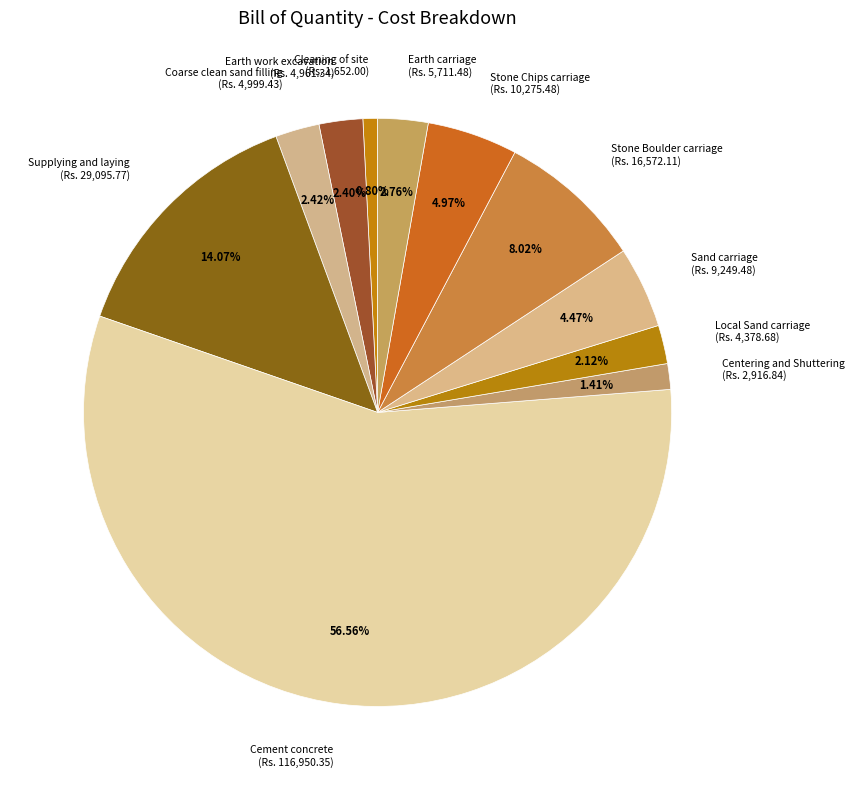

To the nearest percent, what is the combined percentage of Stone Boulder carriage and Sand carriage?

12%